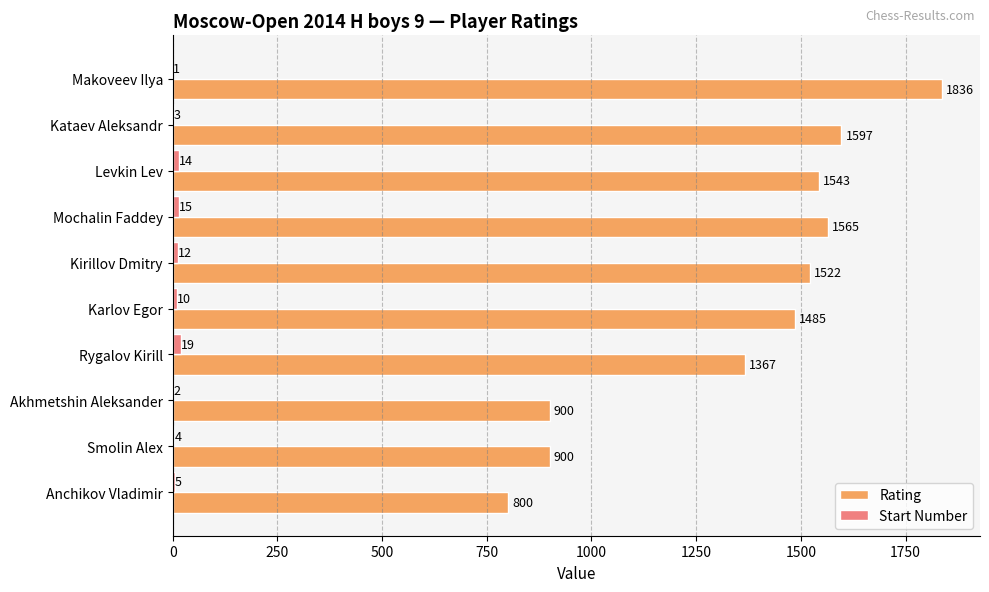

Between Levkin Lev and Anchikov Vladimir, which series saw the biggest shift?

Rating